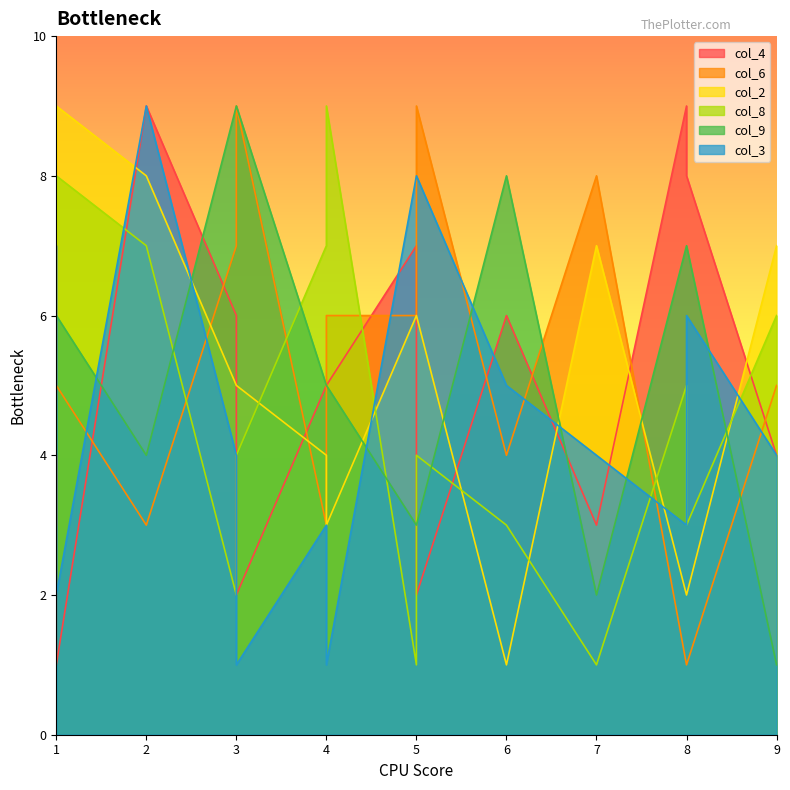

What are all the series names shown in the legend?

col_4, col_6, col_2, col_8, col_9, col_3